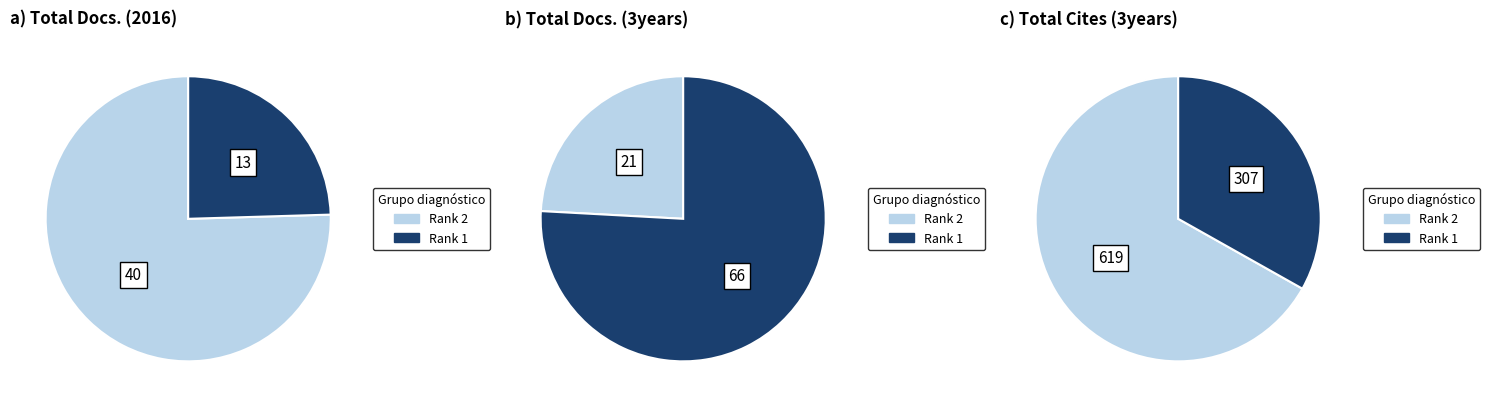

Does Rank 2: Veterinary Medicine International account for over 50% of the chart?

Yes